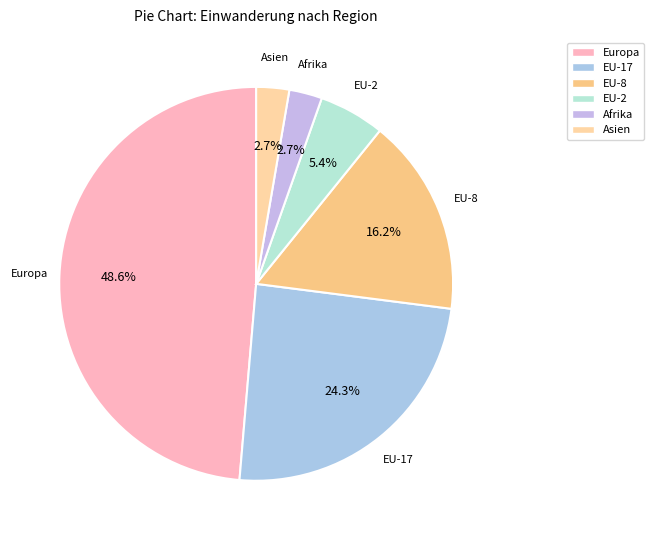

Which category has the biggest portion of the pie?

Europa